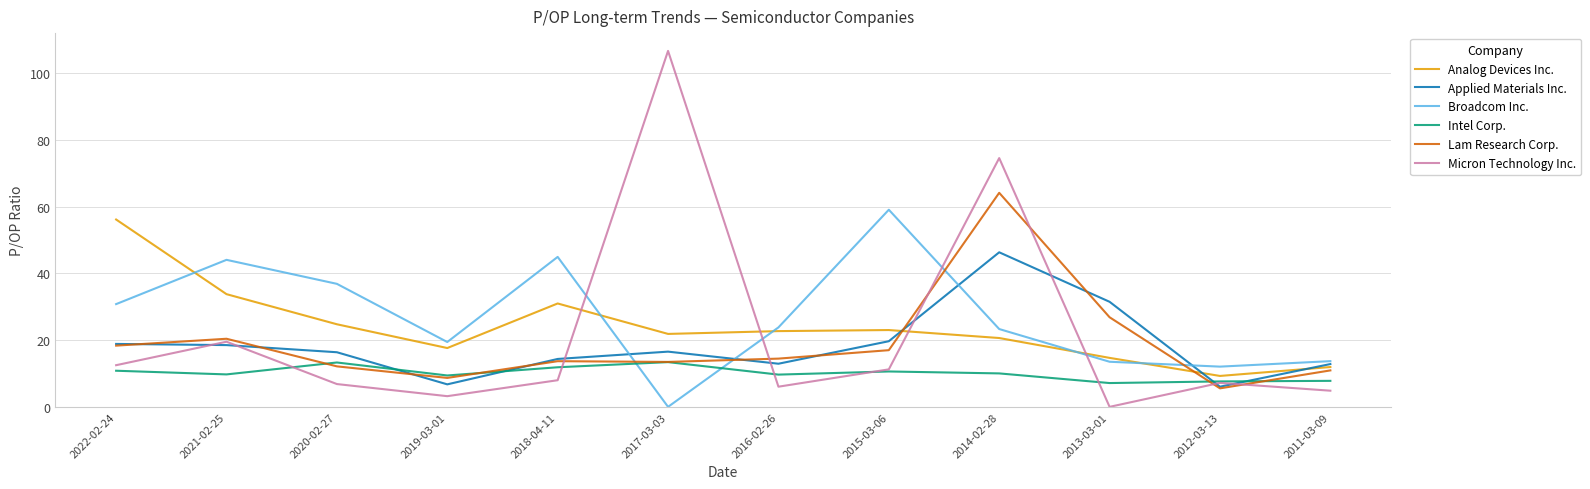

What is the spread (max minus min) of values at 2022-02-24?

45.3